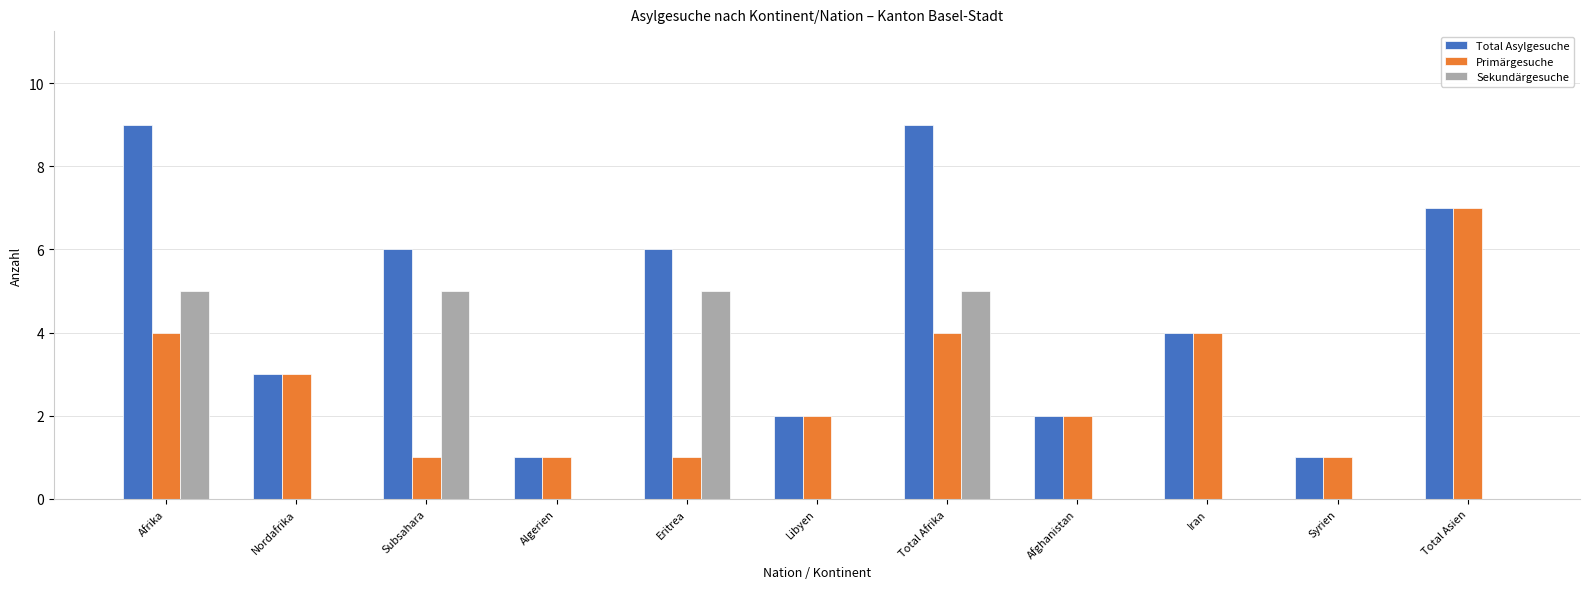

What is the total value across all series at Libyen?

4